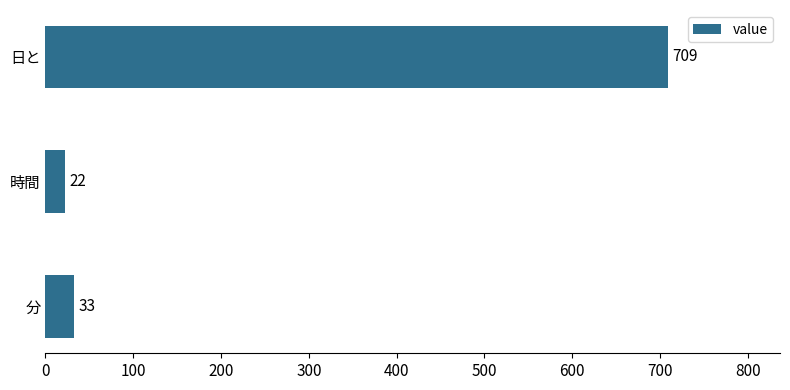

How many data points are less than 33?

1